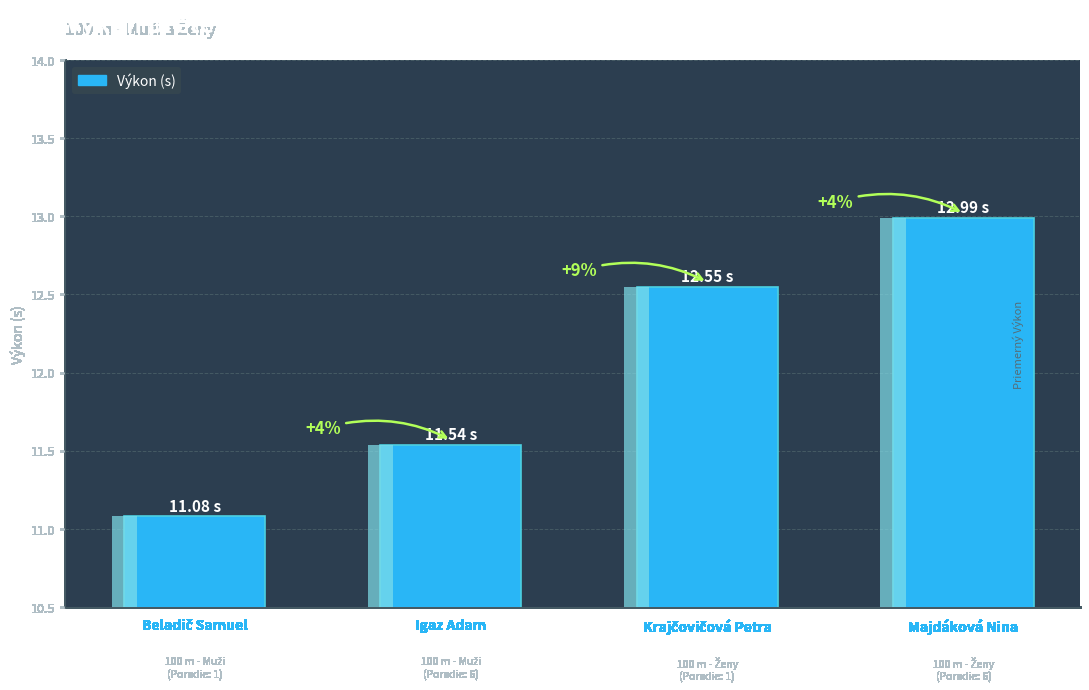

What is the difference between the values at Krajčovičová Petra and Majdáková Nina?

0.4